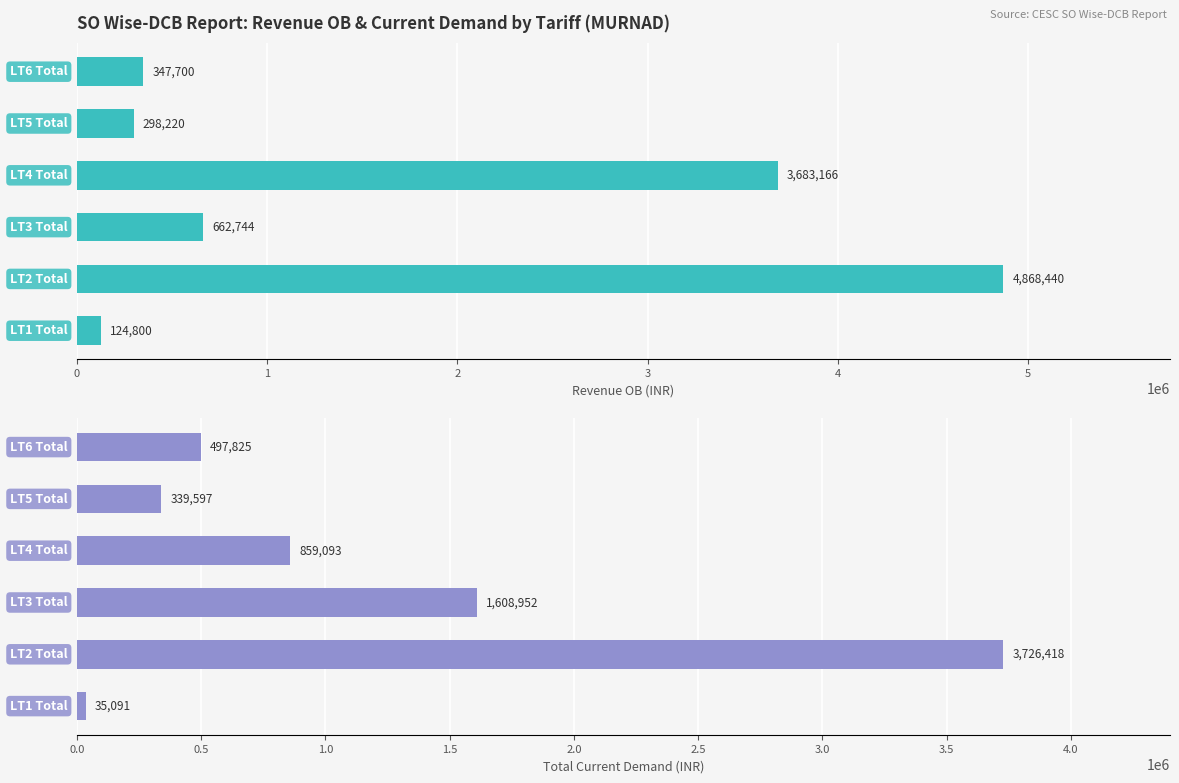

Is it true that Revenue (OB) equals 298220.3 at 4?

True